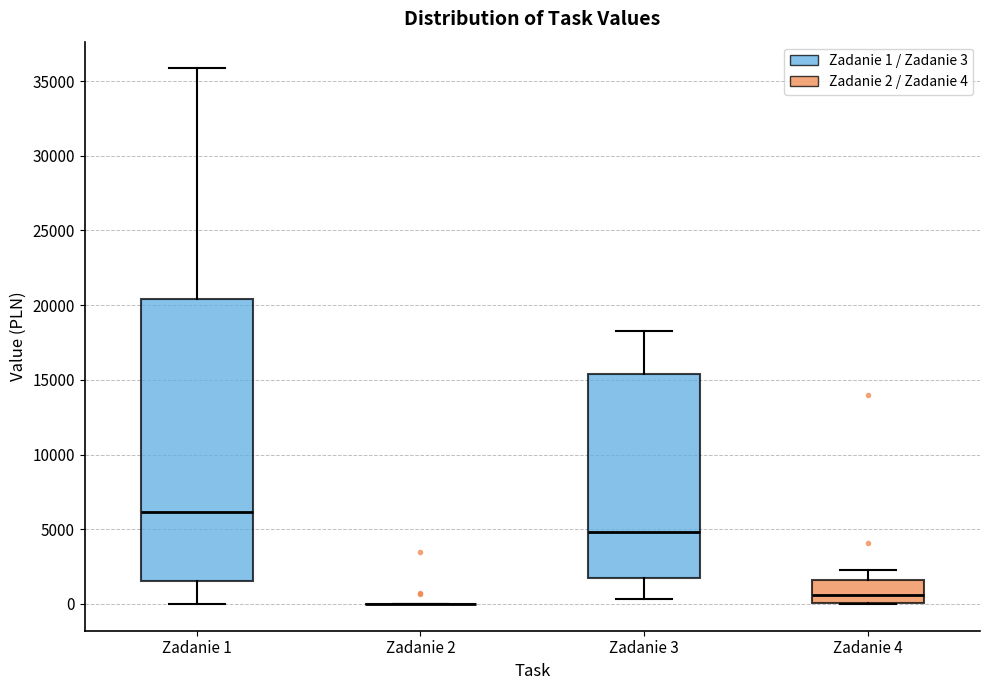

Comparing the boxes themselves (not the whiskers), which one is the tallest?

Zadanie 1